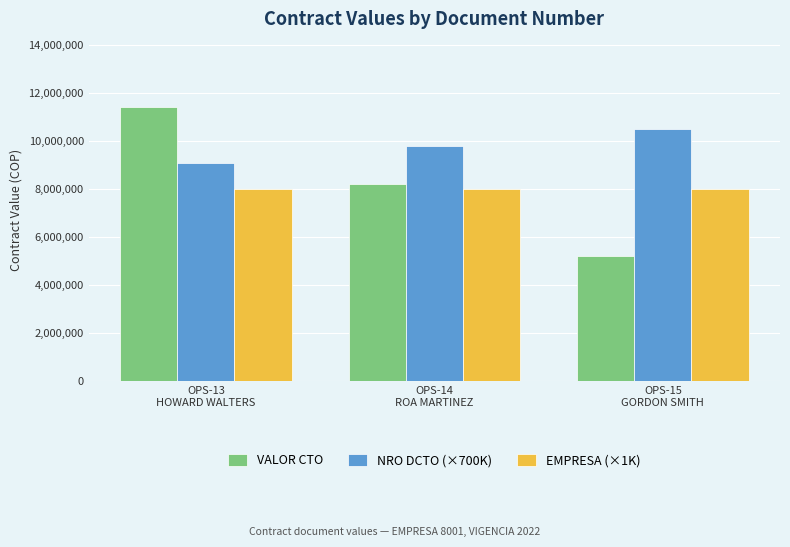

Which series has the largest range (max minus min)?

VALOR CTO